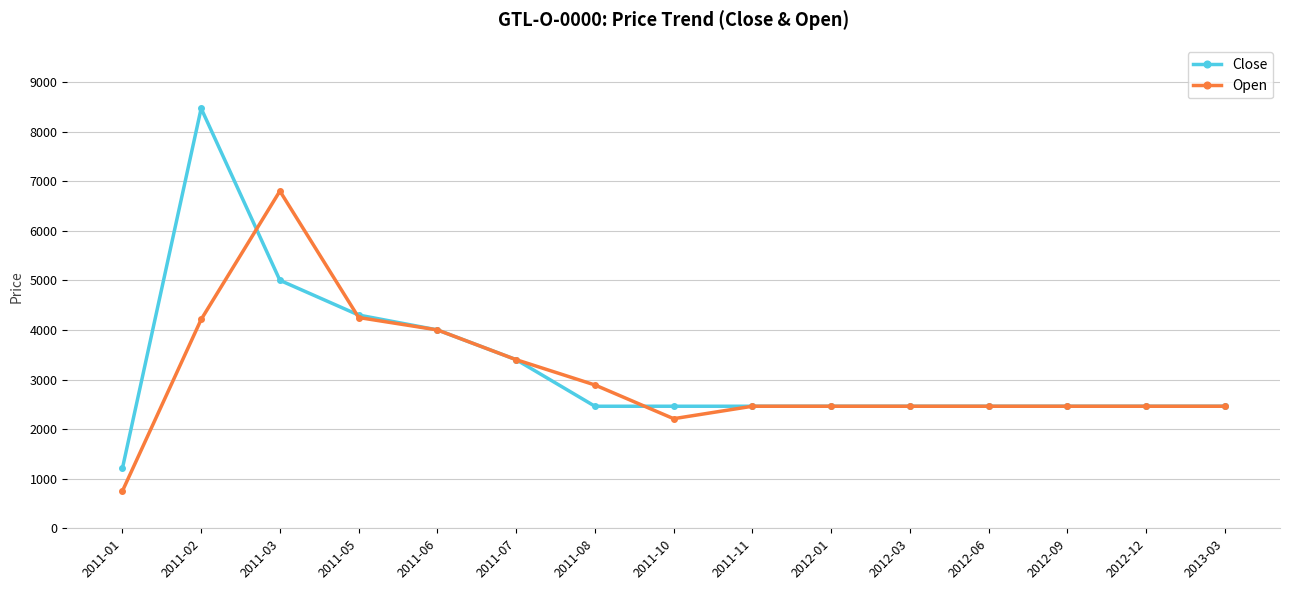

The value of Open at 2011-01 is 750. True or false?

True